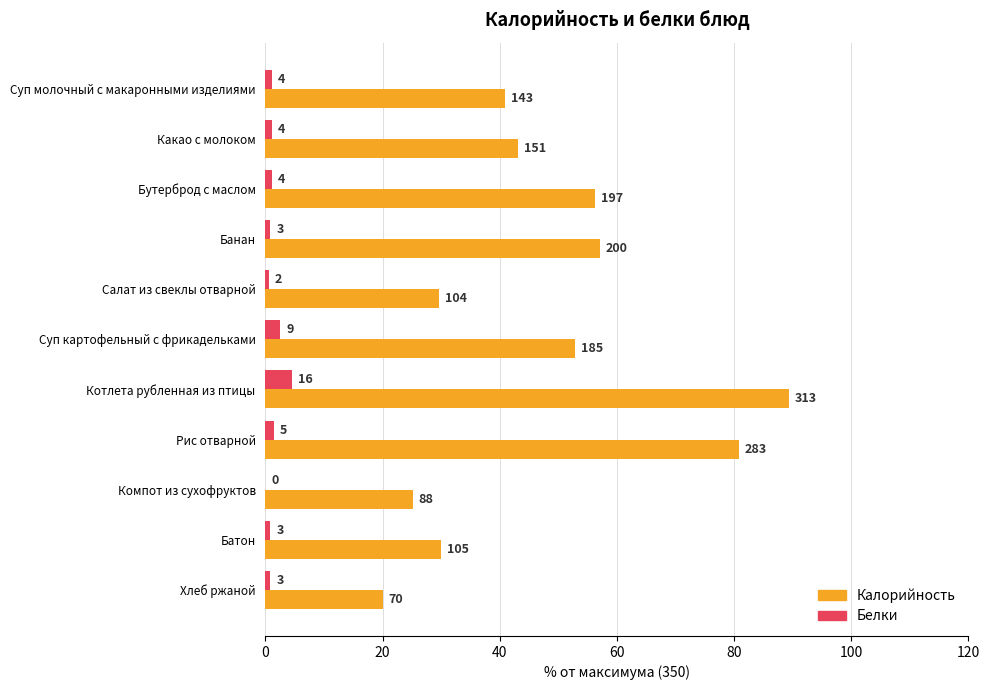

What are all the series names shown in the legend?

Калорийность, Белки